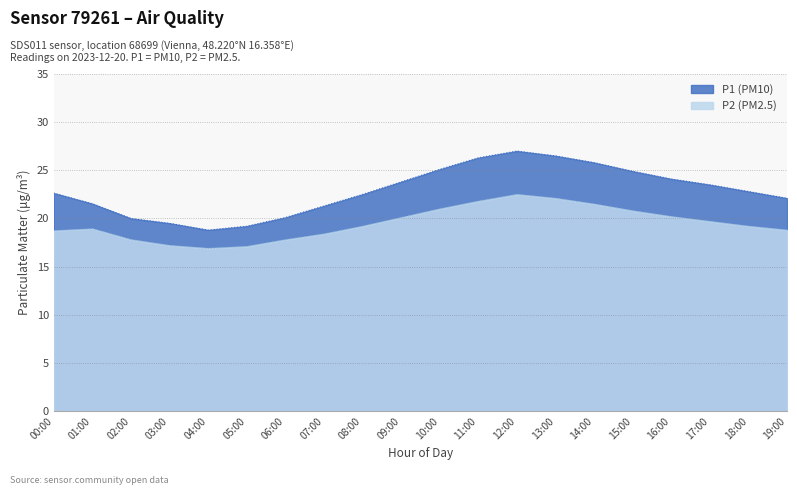

Rank the series by their average value, from lowest to highest.

P2, P1